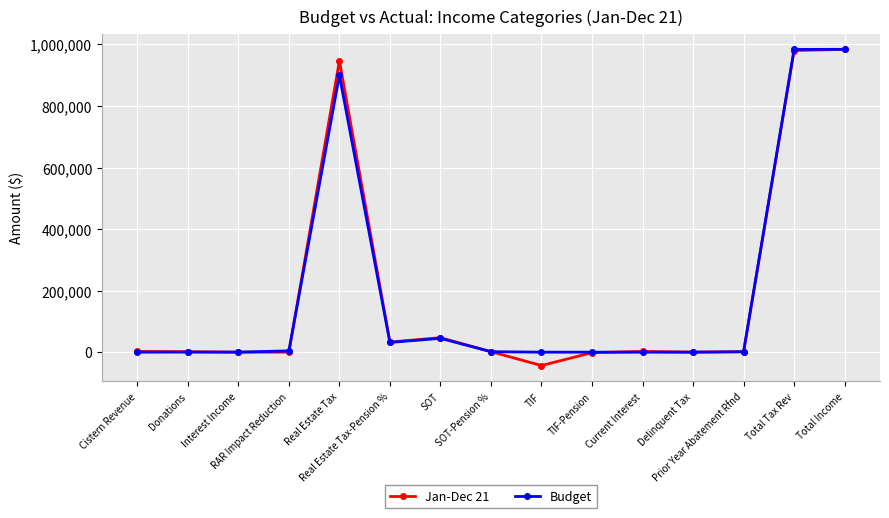

Read the Budget value at Real Estate Tax.

899991.0